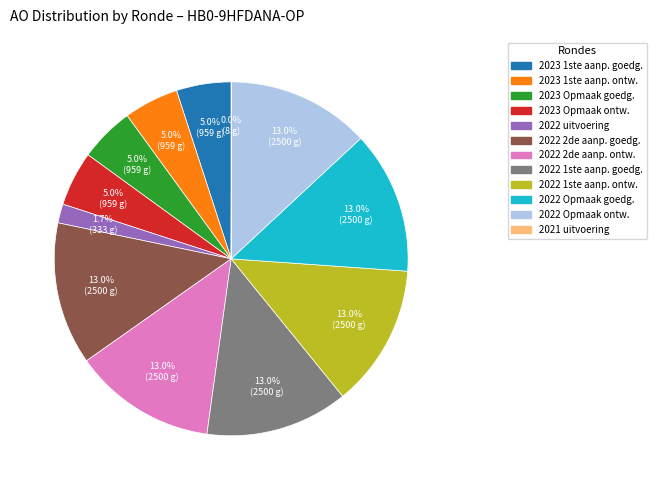

Does any single category account for the majority?

No